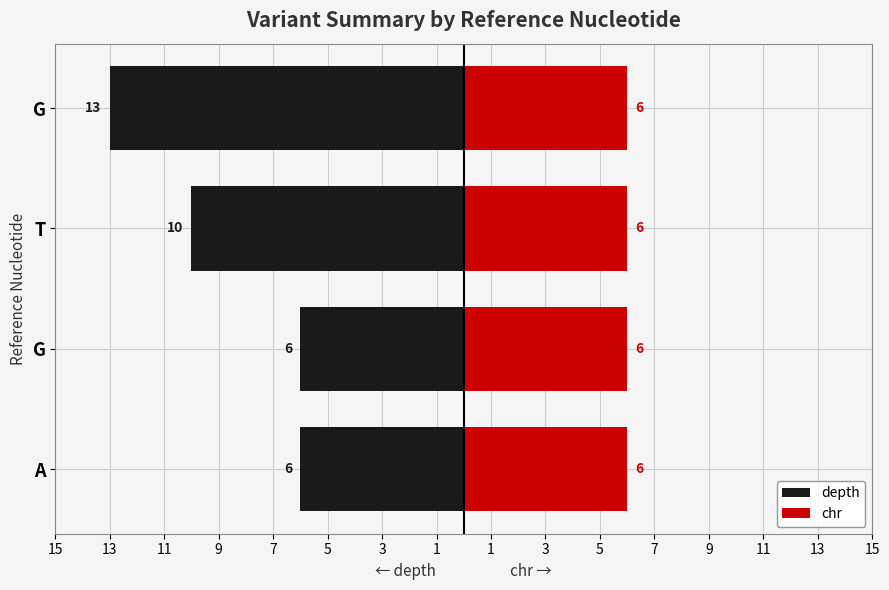

At how many categories does at least one series exceed 2?

4